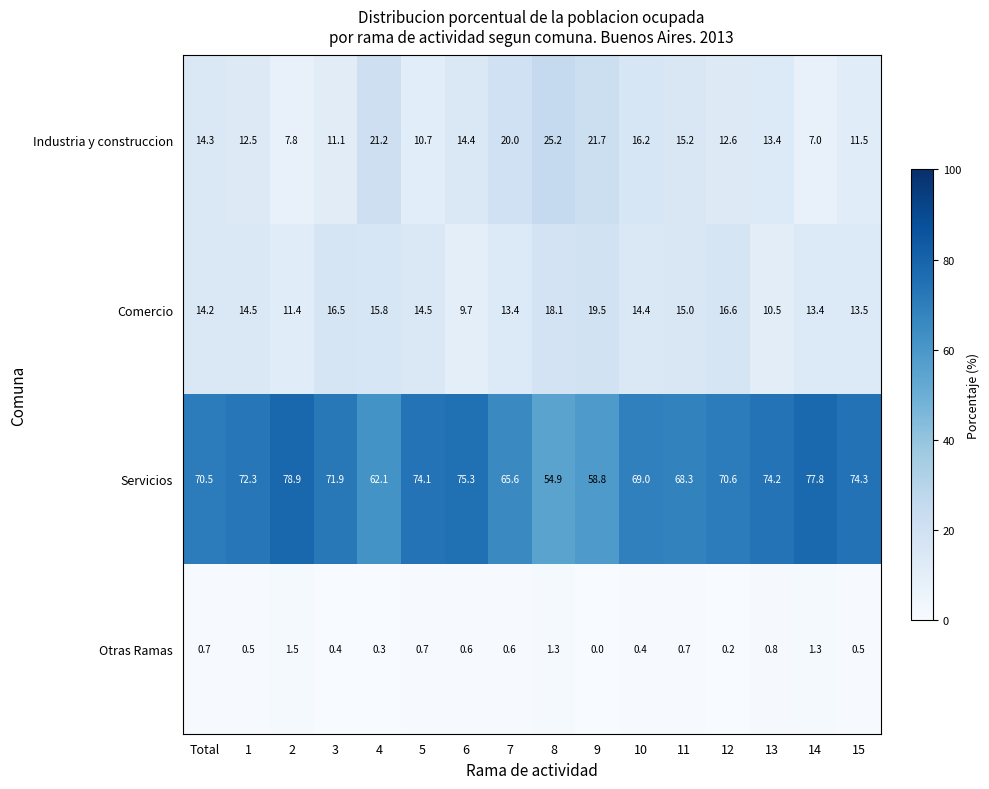

Where is Industria y construccion nearest to the value 16?

10